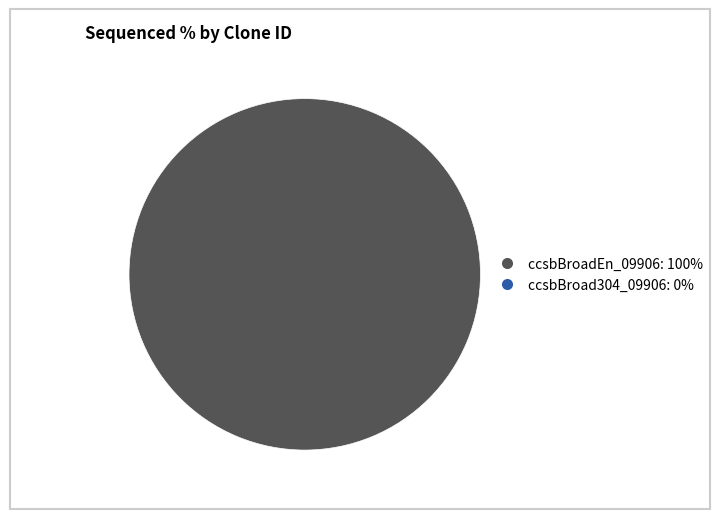

Does any single category account for the majority?

Yes